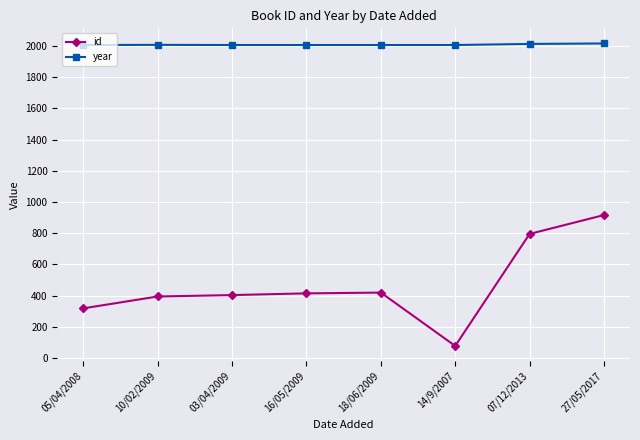

What is the spread (max minus min) of values at 18/06/2009?

1587